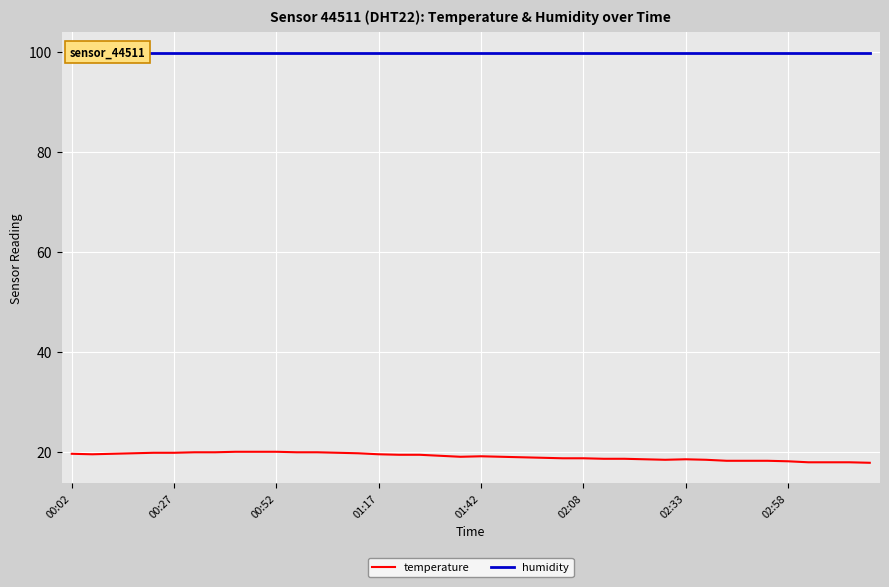

The temperature series shows 18.0 at 38. True or false?

True